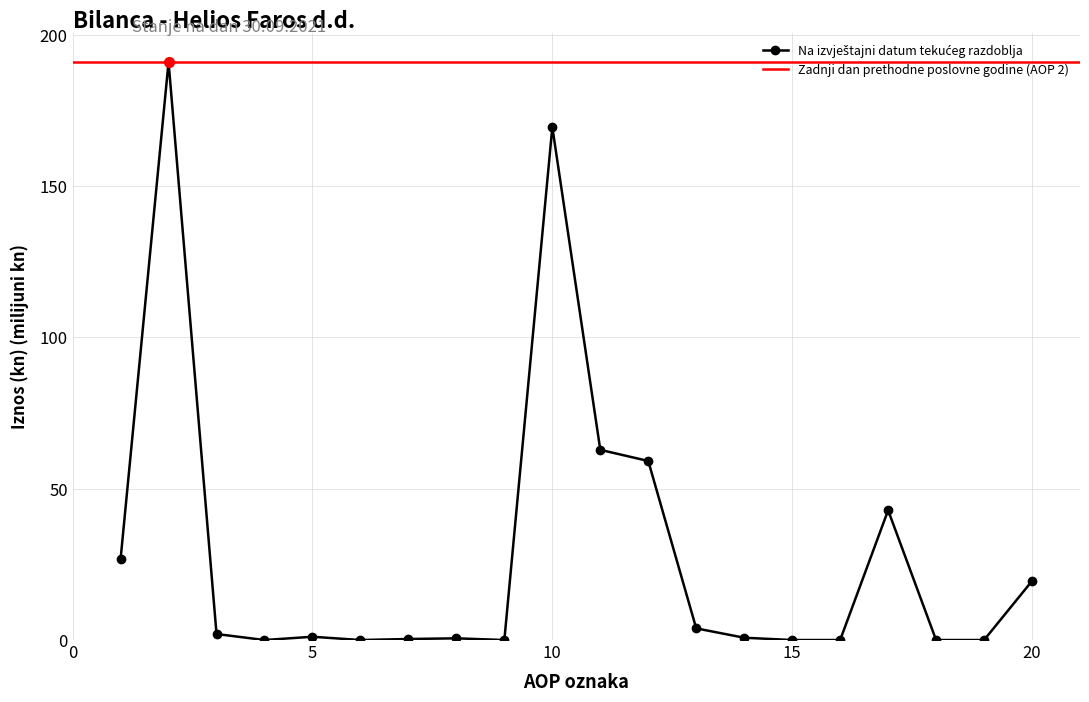

Where is the first local minimum?

4